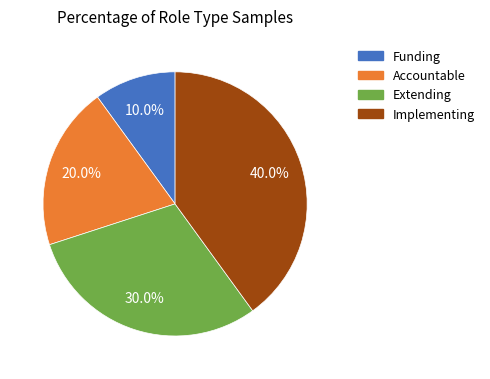

Which slice is the largest?

Implementing